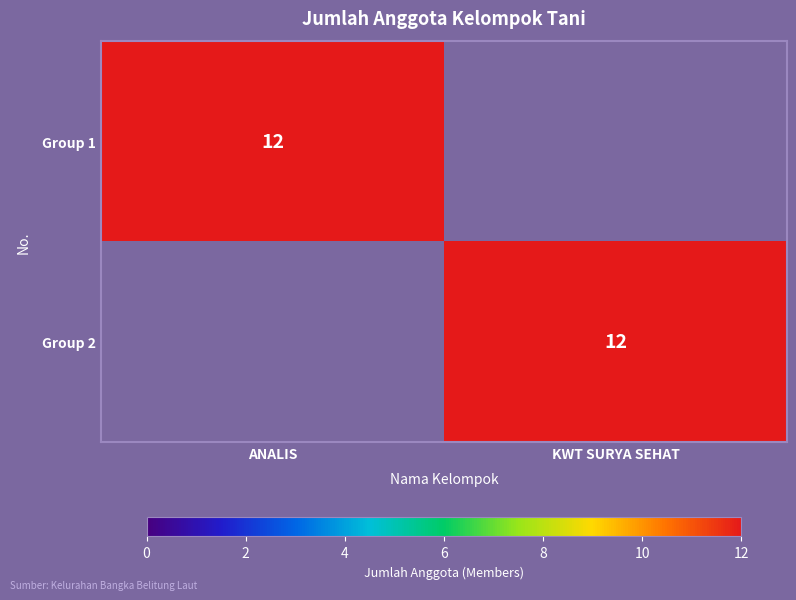

True or false: Group 2 has a value of 12 at KWT SURYA SEHAT.

True